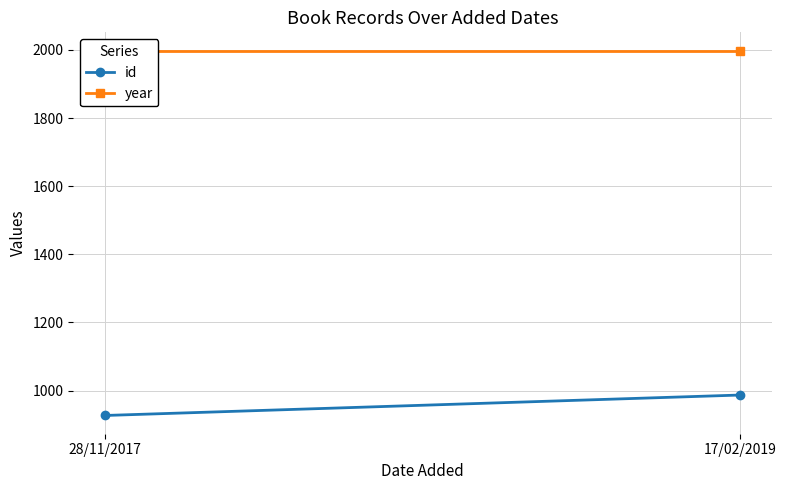

What is the highest value of the id series?

987